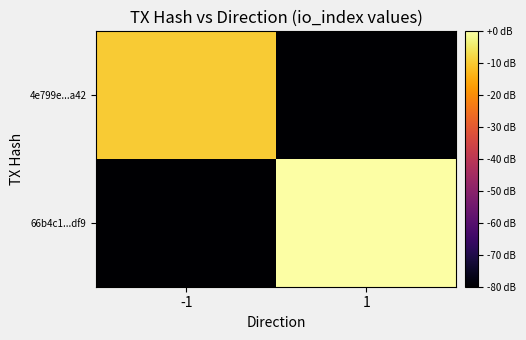

List the series in order of their peak value, lowest first.

4e799e...a42, 66b4c1...df9